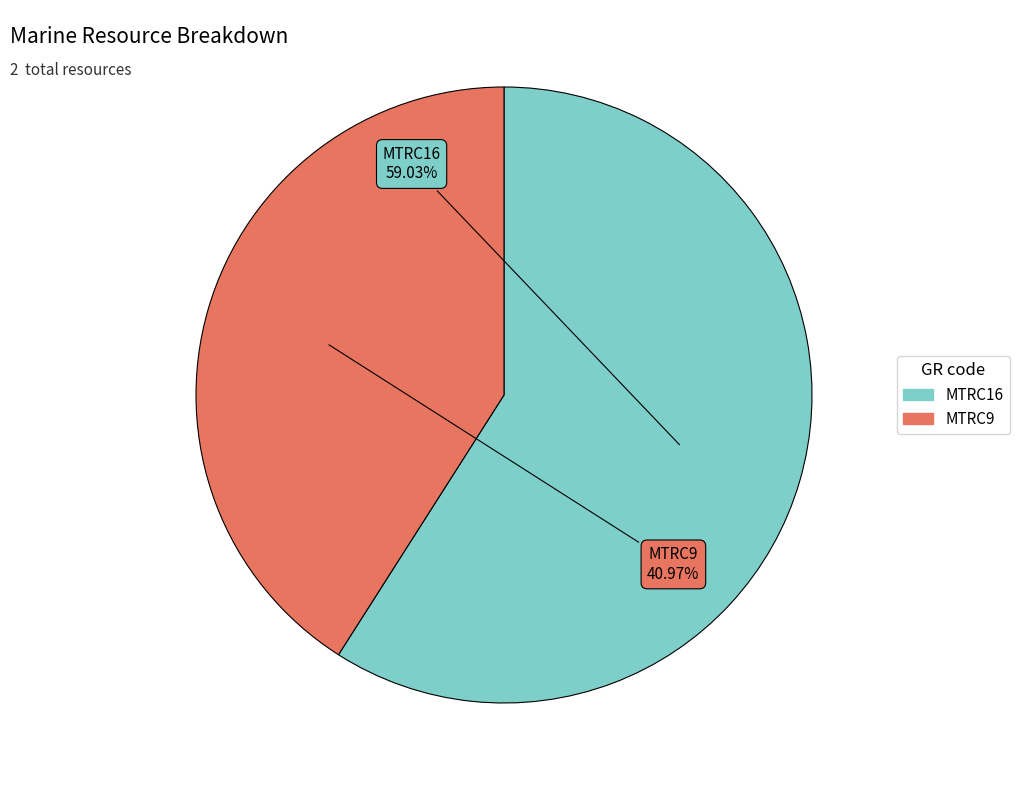

Does MTRC9 represent more than half of the total?

No